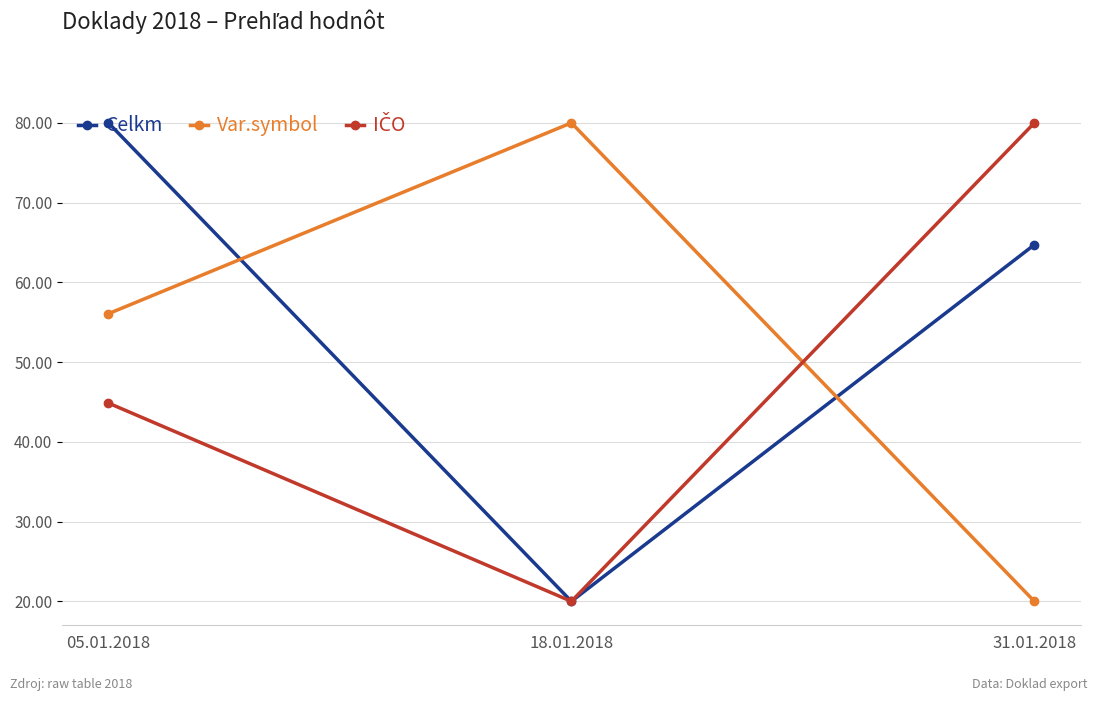

What is the total value across all series at 18.01.2018?

120.0